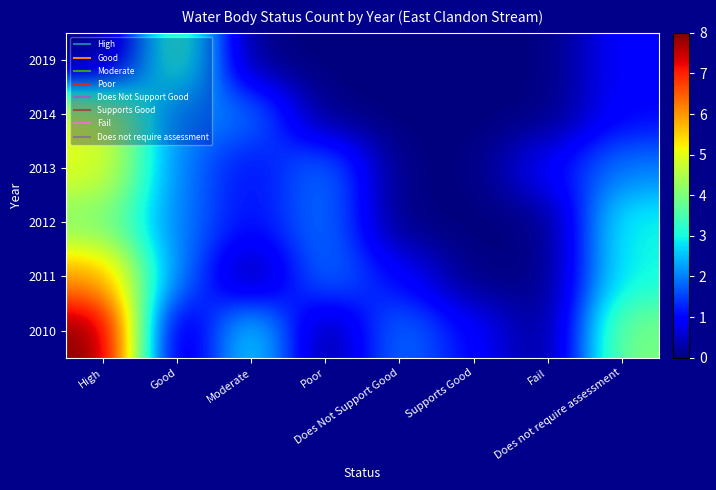

At how many categories does at least one series exceed 2?

4